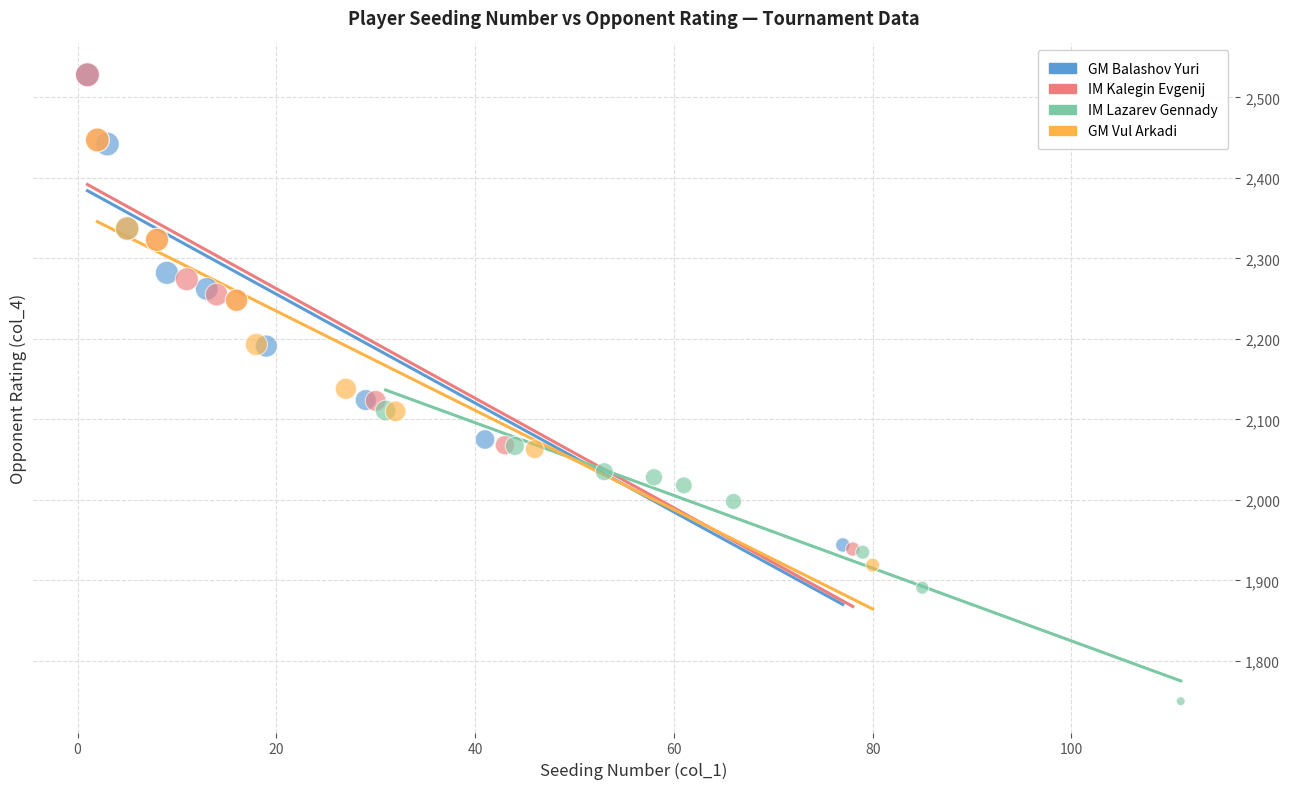

What are all the series names shown in the legend?

GM Balashov Yuri, IM Kalegin Evgenij, IM Lazarev Gennady, GM Vul Arkadi